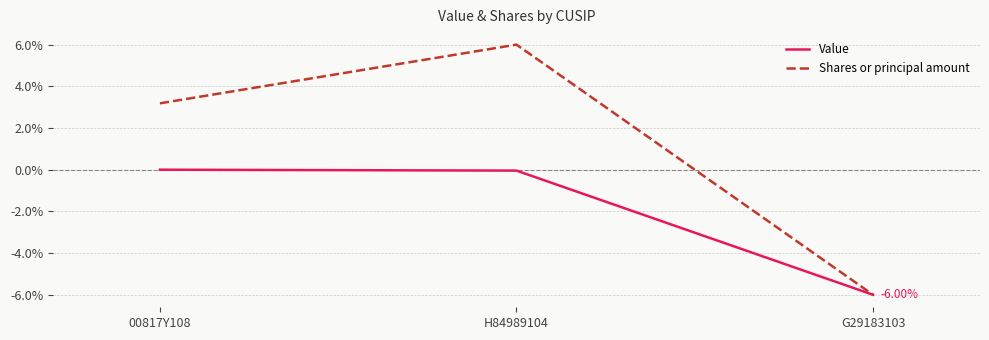

Which series has the largest range (max minus min)?

Shares or principal amount